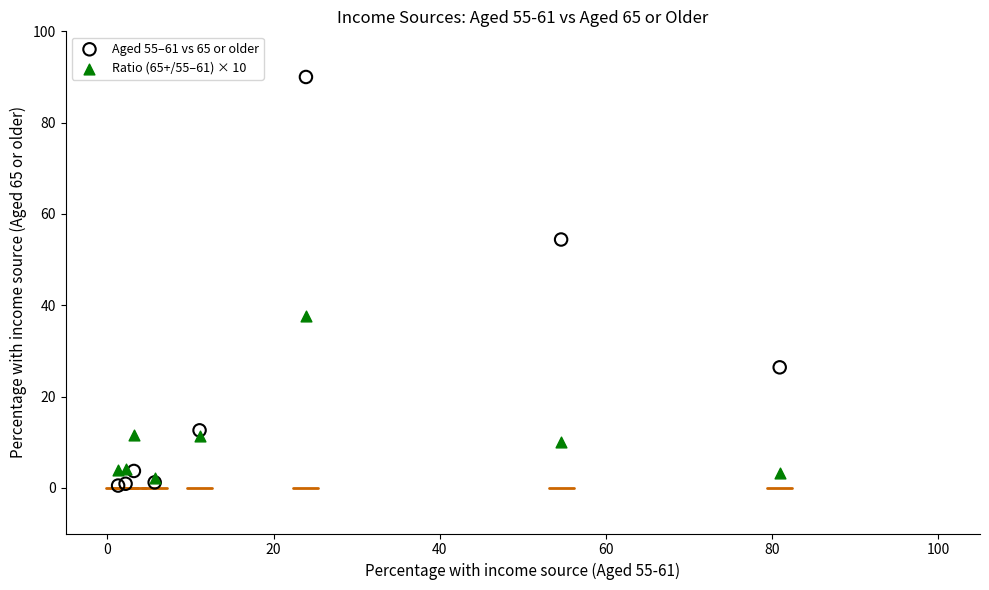

What are all the series names shown in the legend?

Aged 55–61 vs 65 or older, Ratio (65+/55–61) × 10